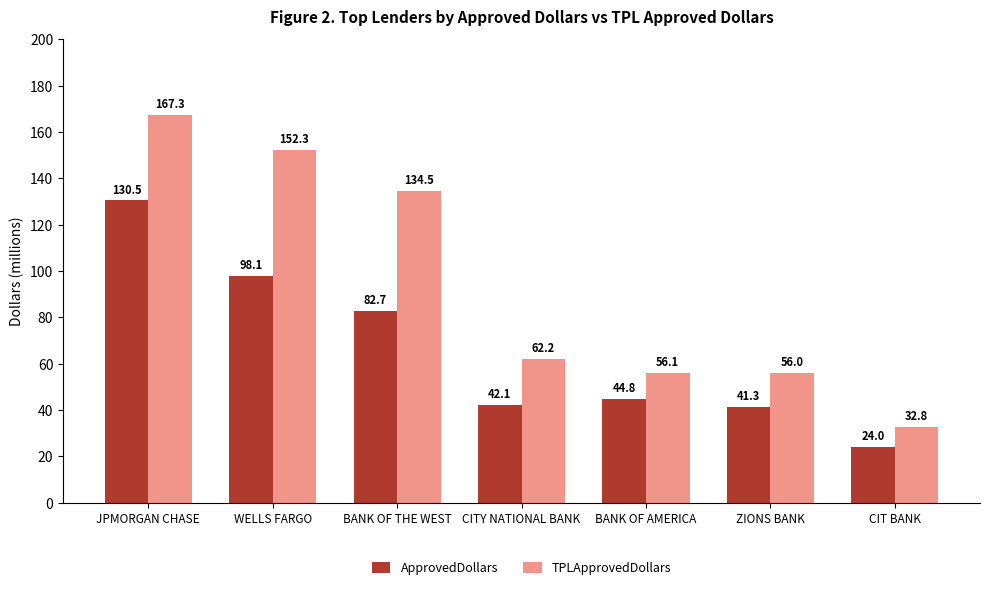

What is the spread (max minus min) of values at BANK OF THE WEST?

51.8